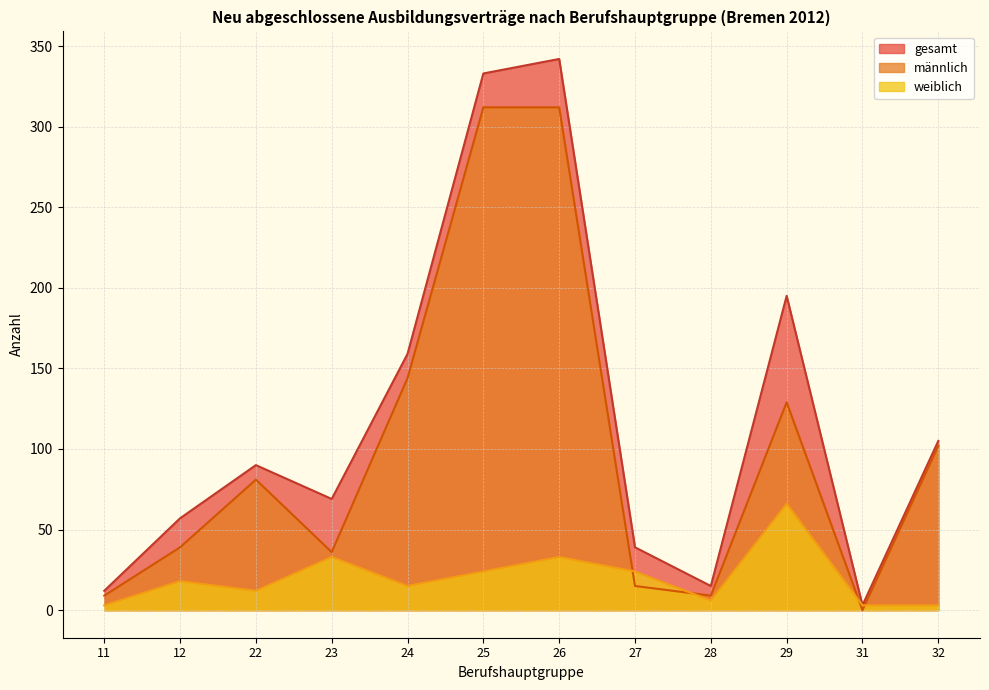

Where does the weiblich series first go above 18?

23